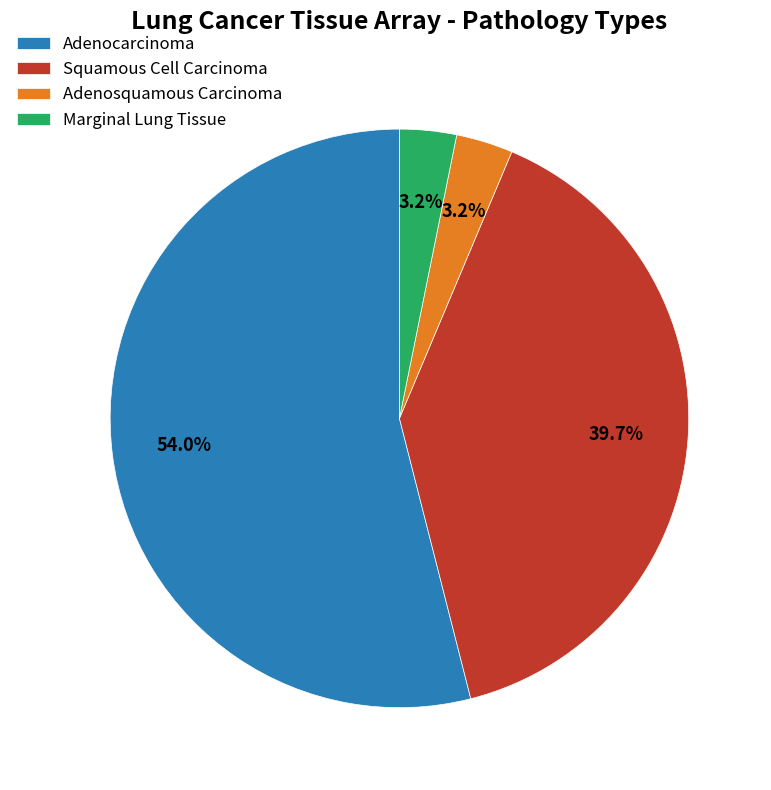

Is there any slice that represents more than half of the pie?

Yes